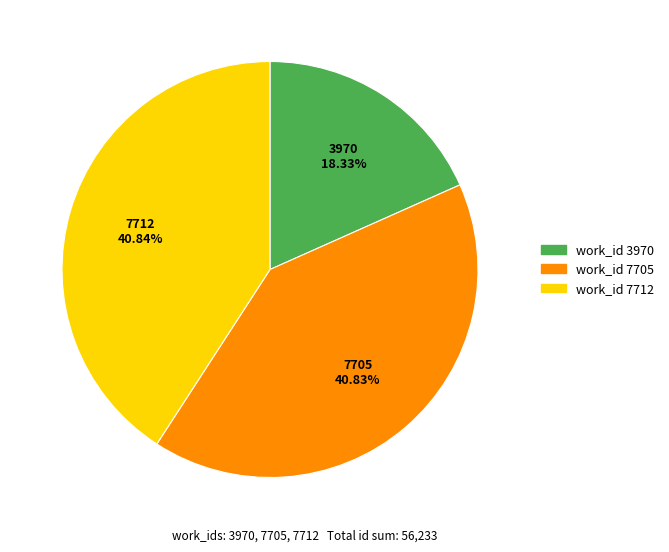

What is the smallest slice in the pie chart?

work_id 3970